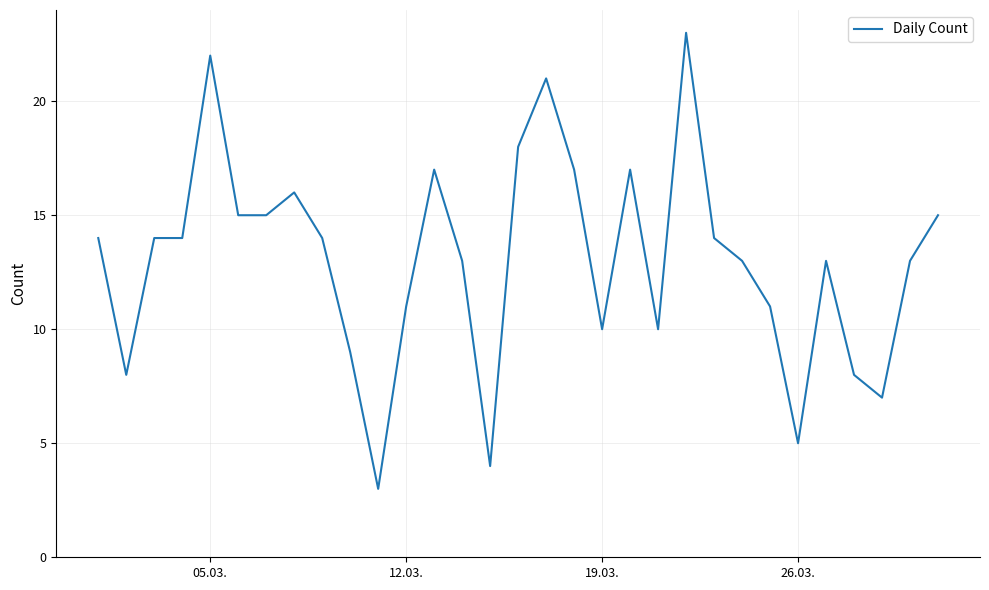

What is the maximum value shown in the chart?

23